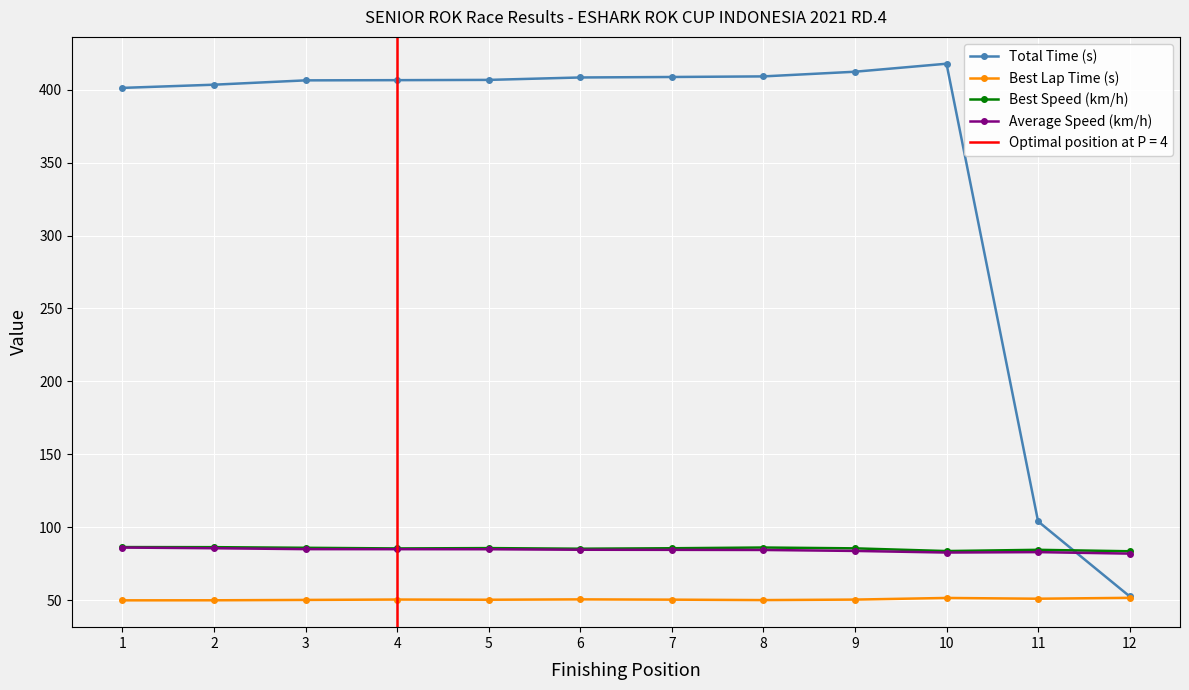

Which has a higher value, 3 or 12?

3